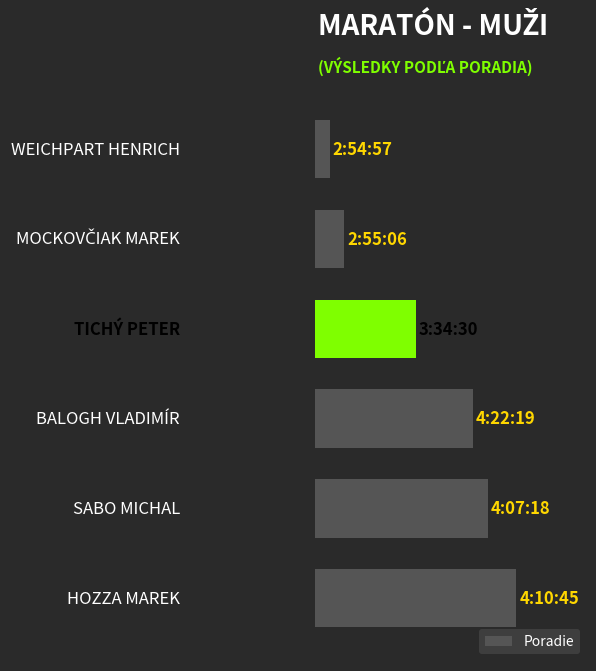

Are the bars horizontal?

Yes